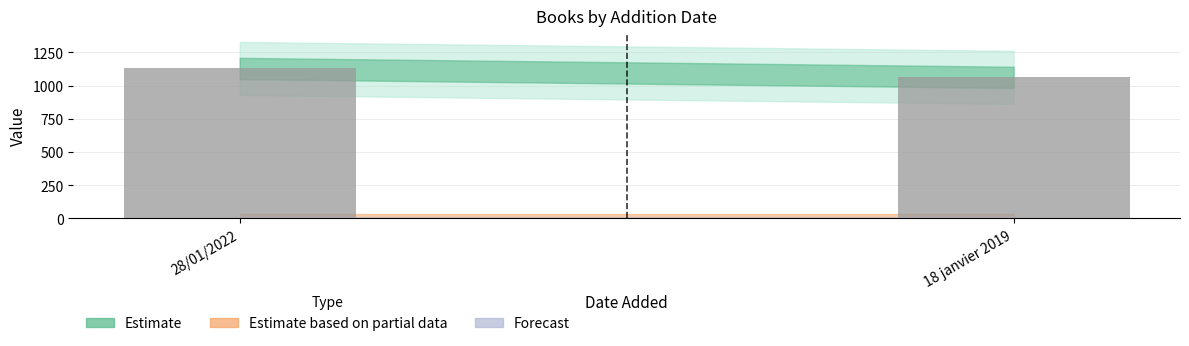

How many data points does each series have?

2